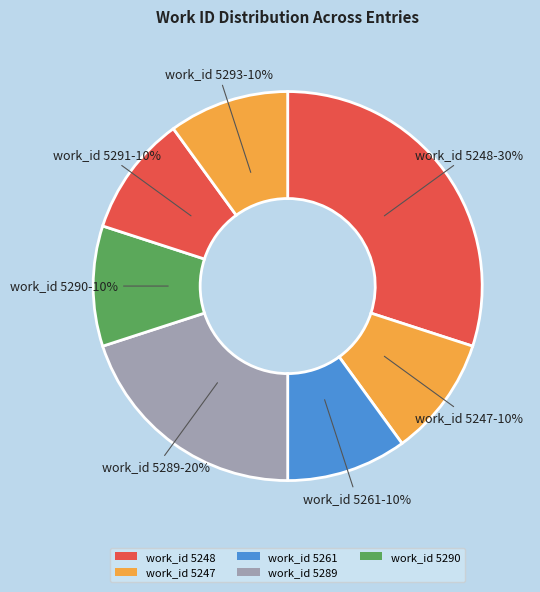

How many slices are in this pie chart?

7